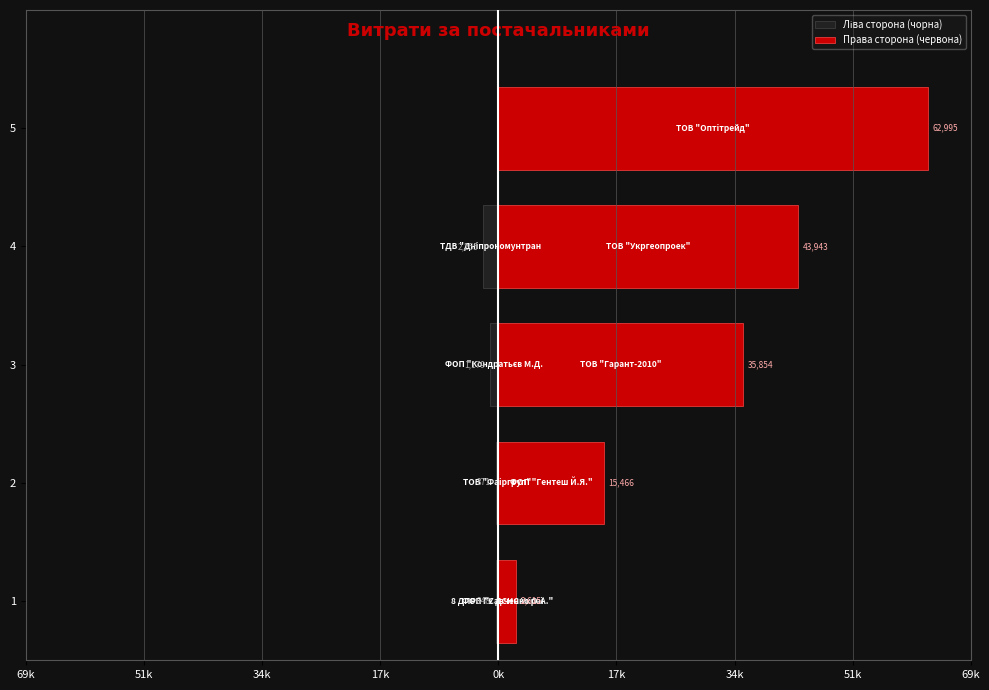

What is the difference between the second highest and second lowest values in the Права сторона (червона) series?

28477.4